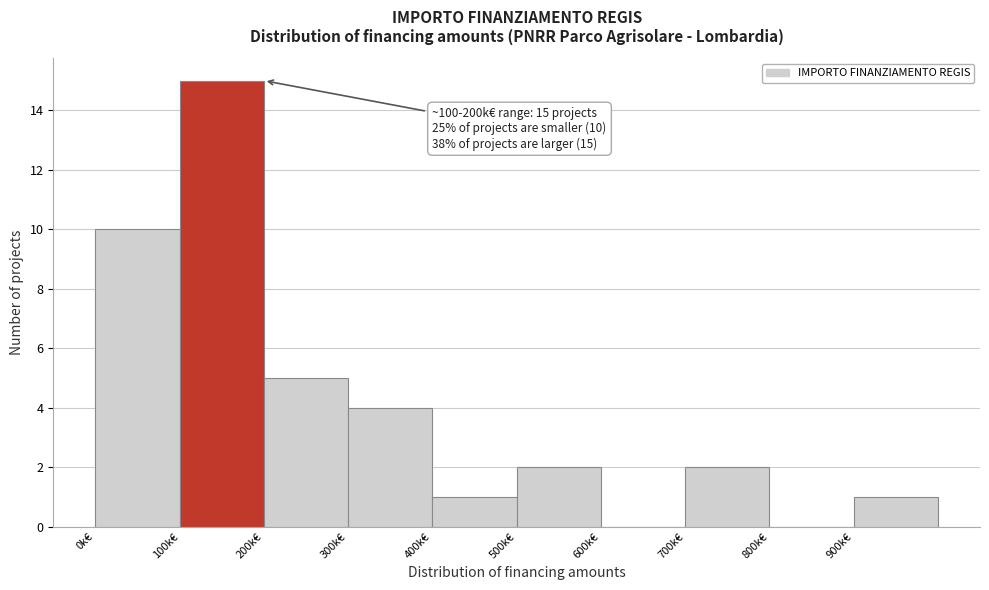

Reading left to right, what are all the values shown in this chart?

0k€=10	100k€=15	200k€=5	300k€=4	400k€=1	500k€=2	600k€=0	700k€=2	800k€=0	900k€=1